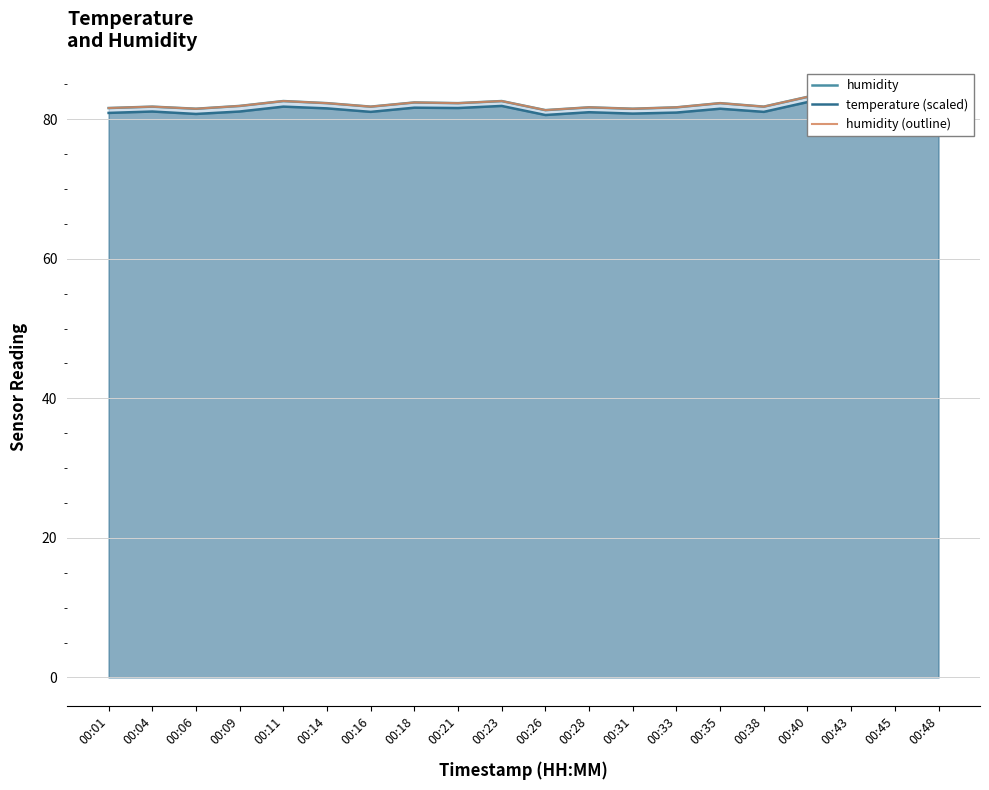

What is the average value of the humidity (outline) series?

82.0